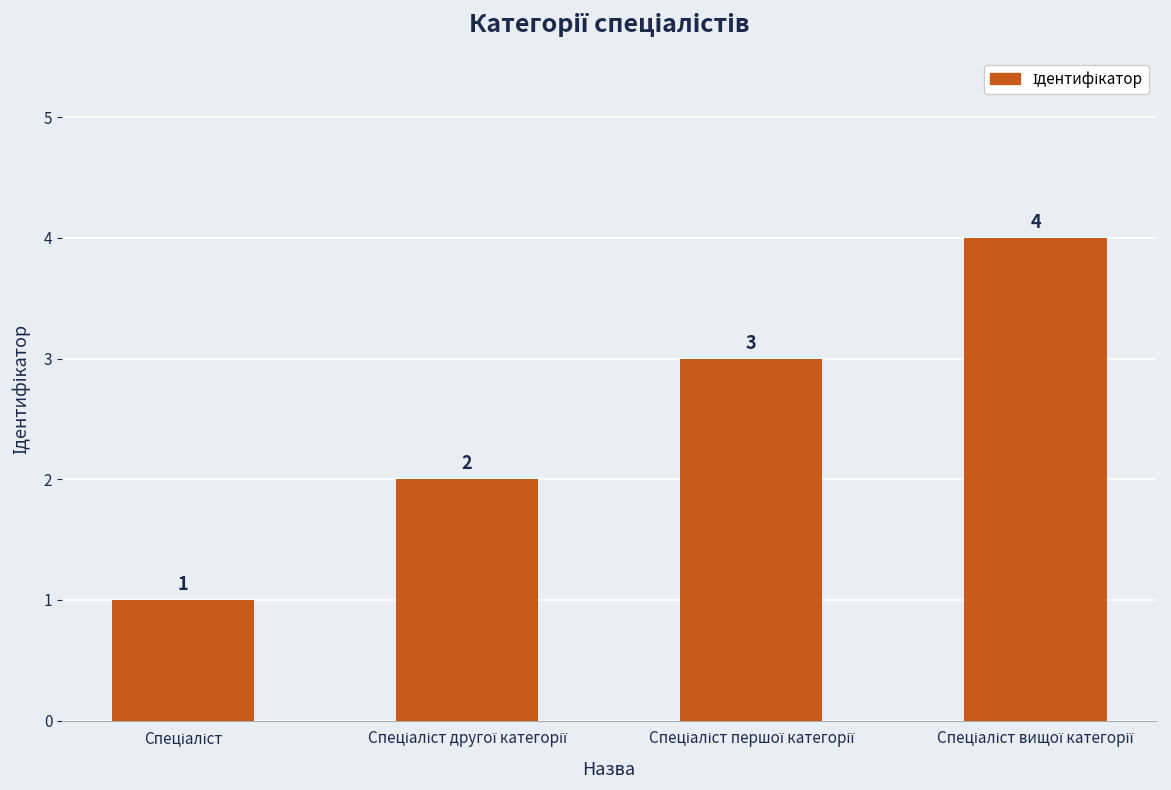

Count the values in the range 2 to 4.

3